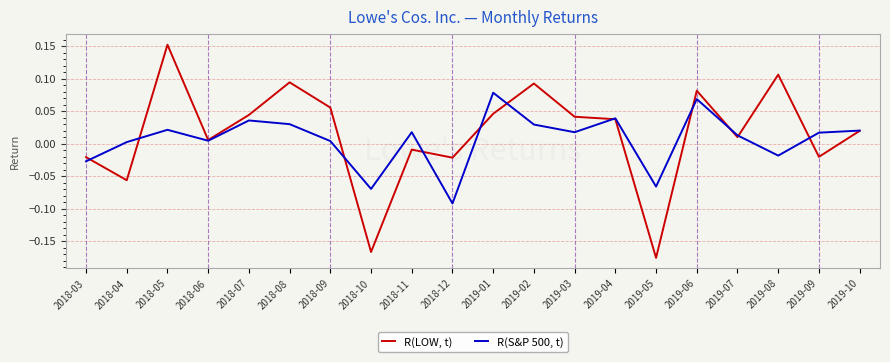

At which category is the sum across all series the highest?

2018-05